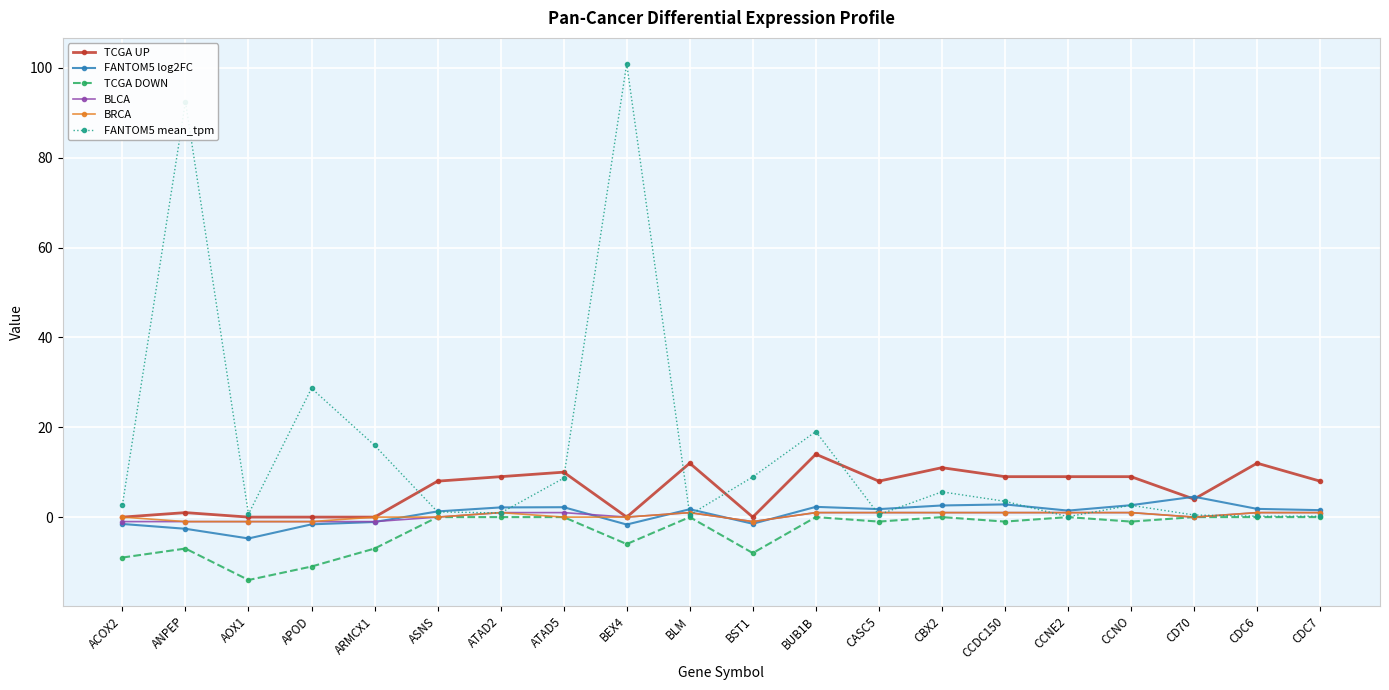

What is the difference between the FANTOM5 log2FC values at CASC5 and CDC6?

0.1